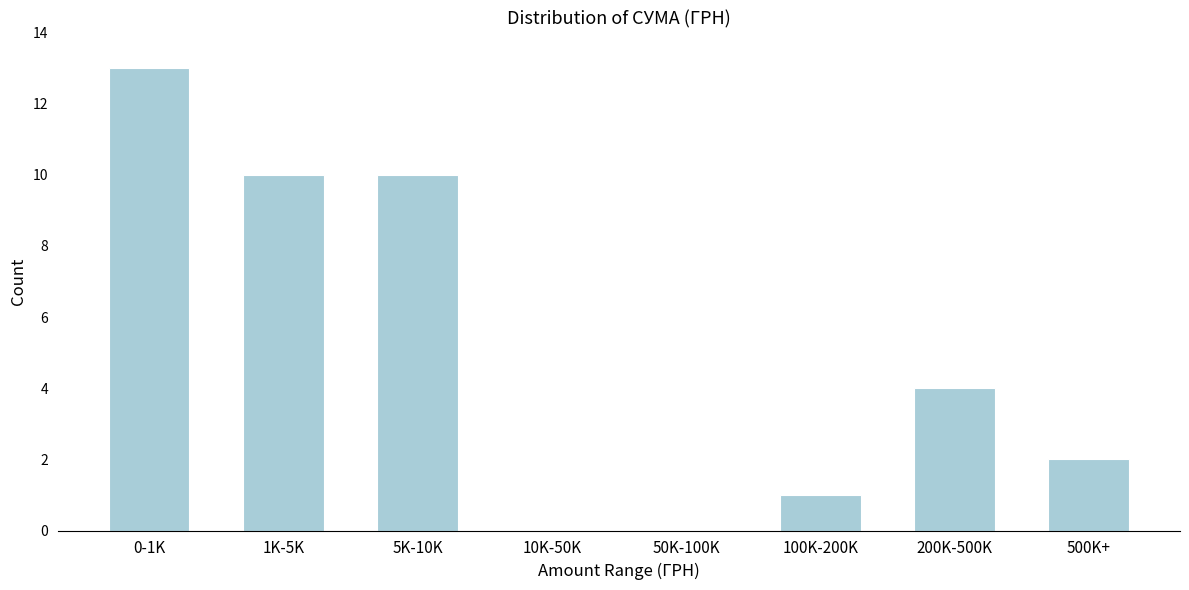

Reading left to right, list all the values displayed in this chart.

0-1K=13	1K-5K=10	5K-10K=10	10K-50K=0	50K-100K=0	100K-200K=1	200K-500K=4	500K+=2